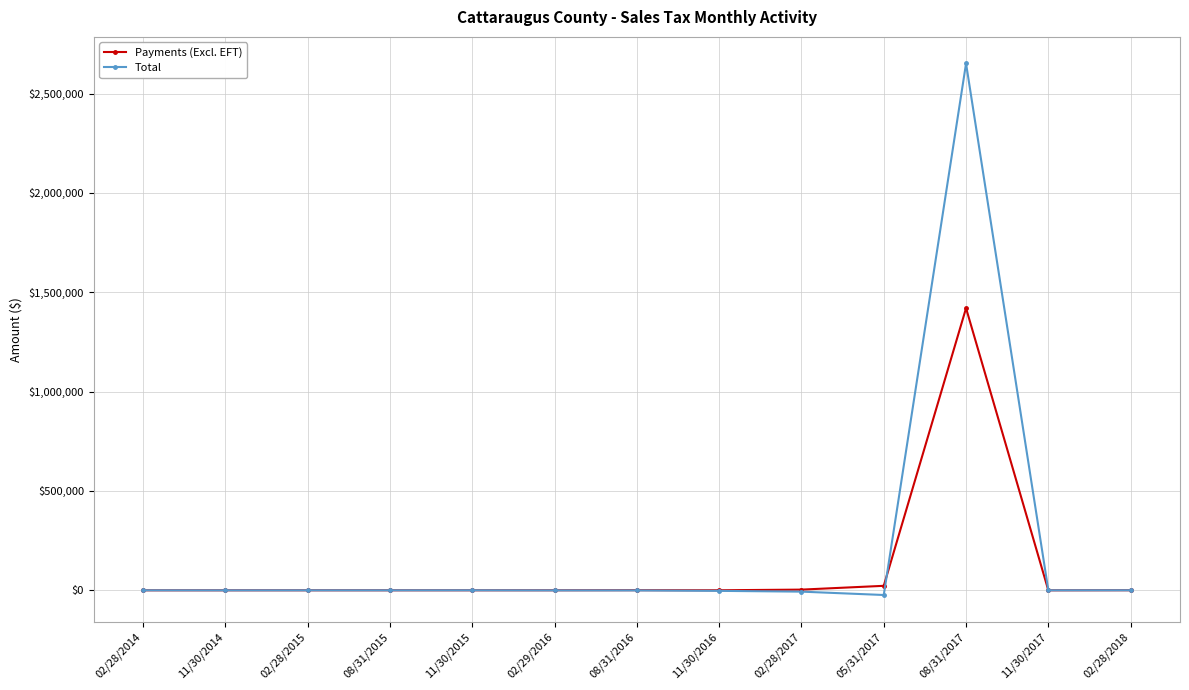

At 08/31/2017, list the series in order from largest to smallest.

Total, Payments (Excl. EFT)